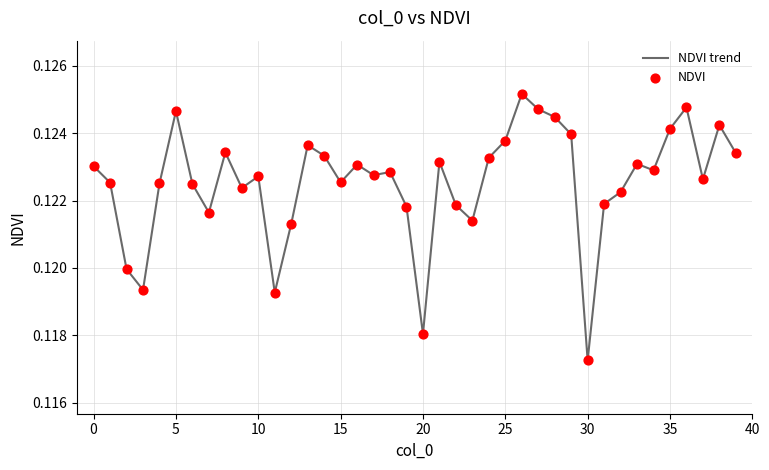

How many lines are shown in the chart?

1